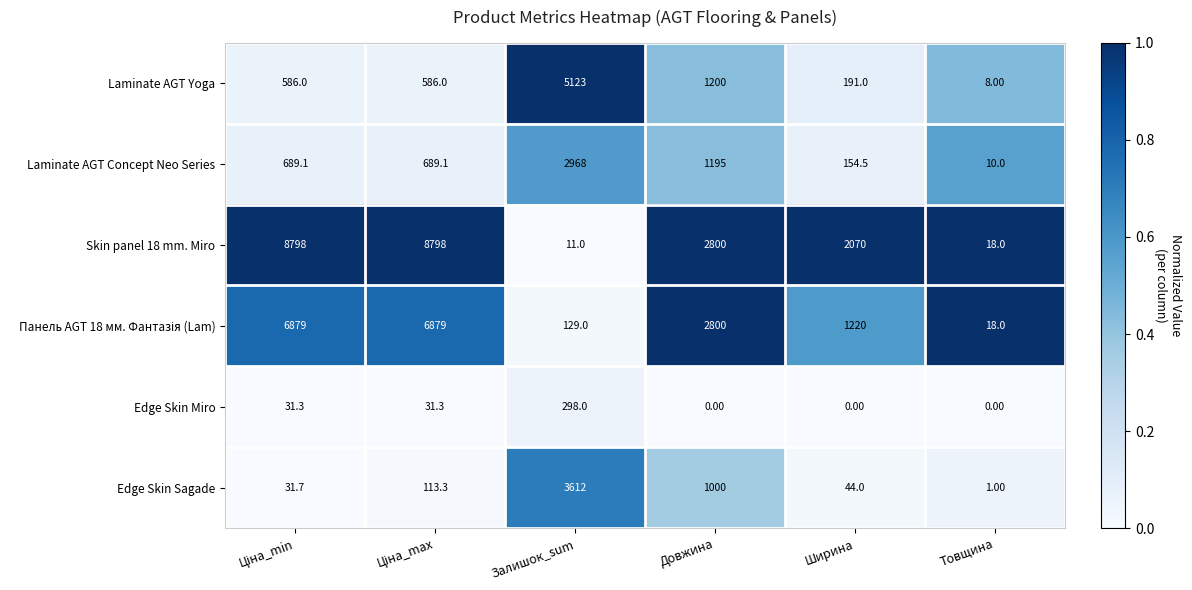

What is the average value of the Edge Skin Sagade series?

800.3